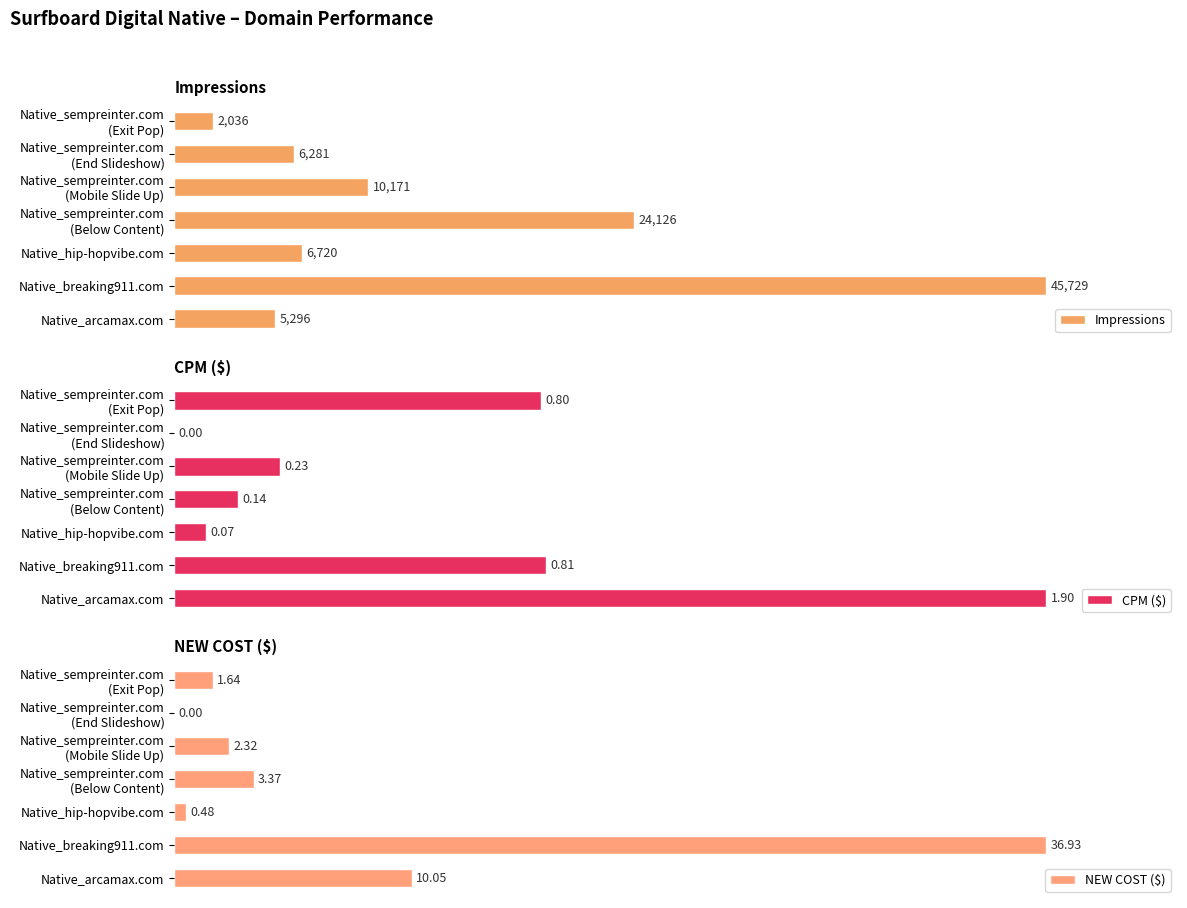

What are all the series names shown in the legend?

Impressions, CPM ($), NEW COST ($)